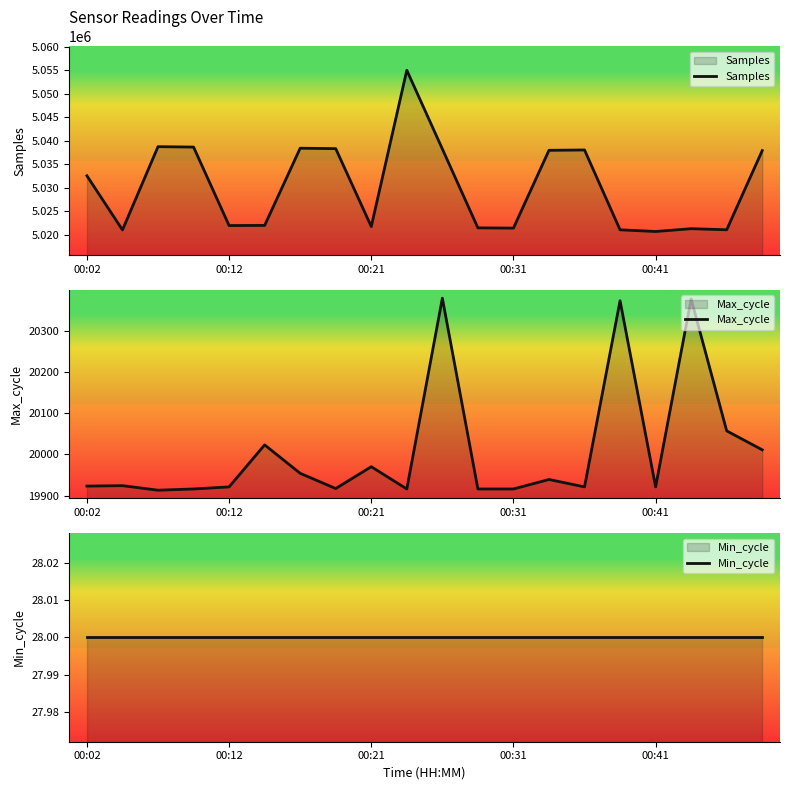

True or false: Max_cycle has more than 2 points higher than both neighbors.

True